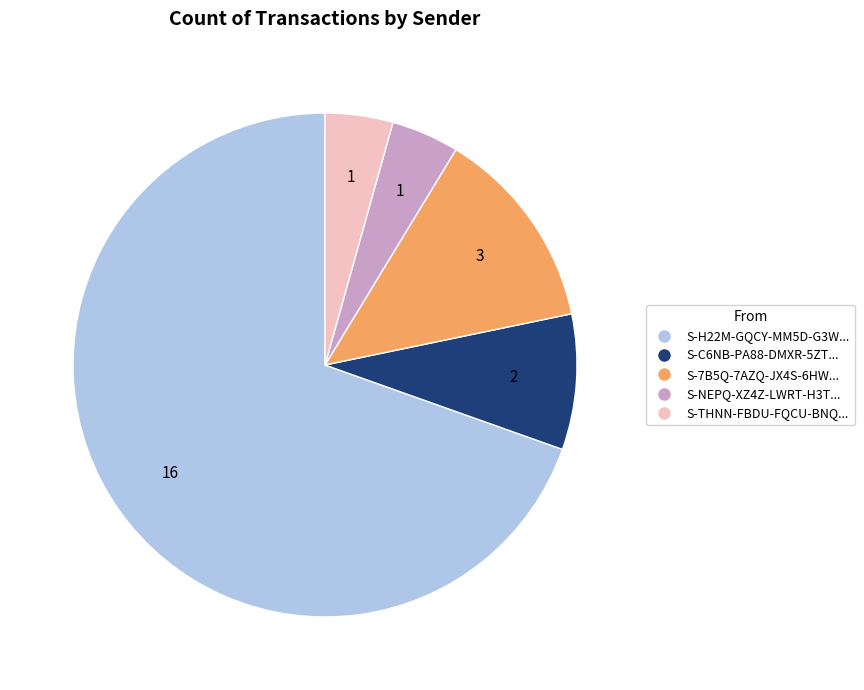

Is there a majority slice in this chart?

Yes